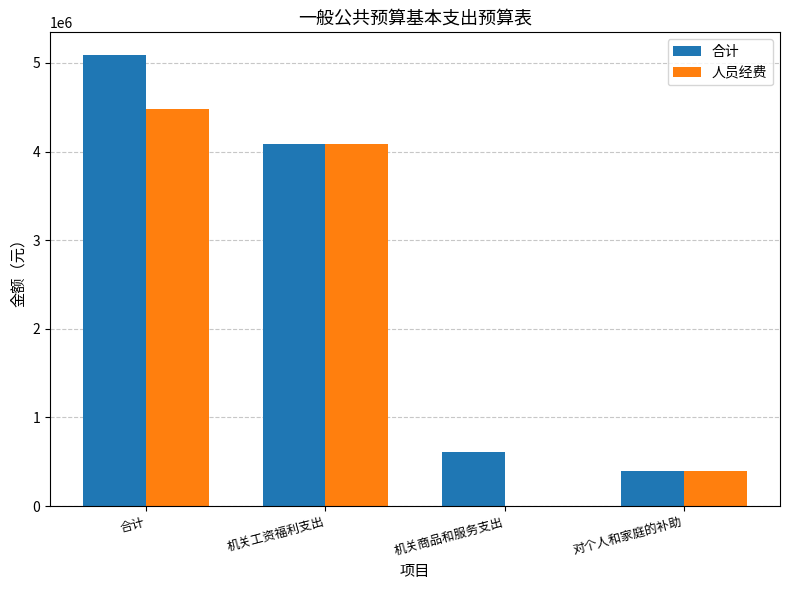

At which label does 合计 reach its peak?

合计